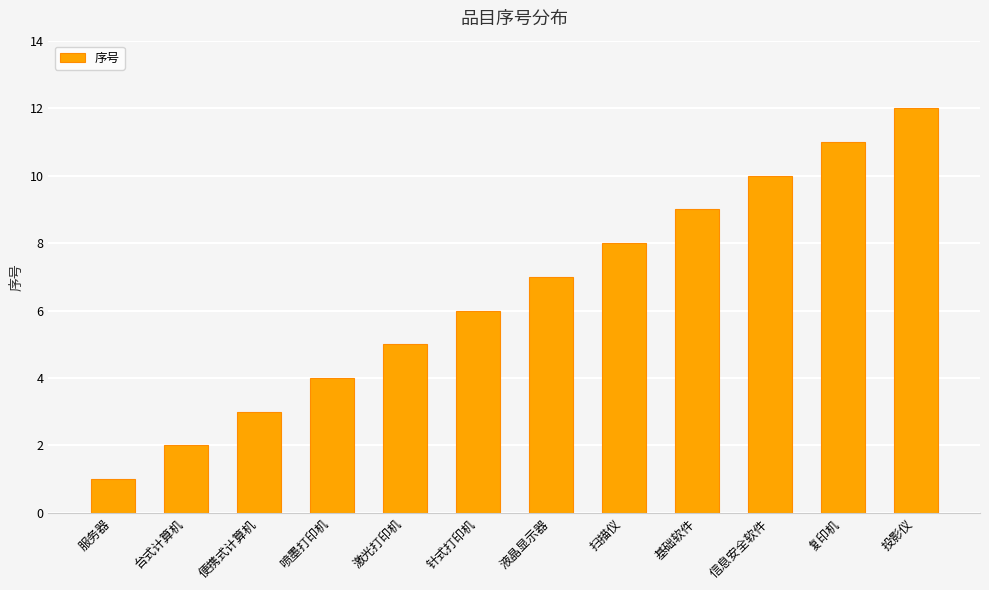

True or false: the data shows 5 at 便携式计算机.

False